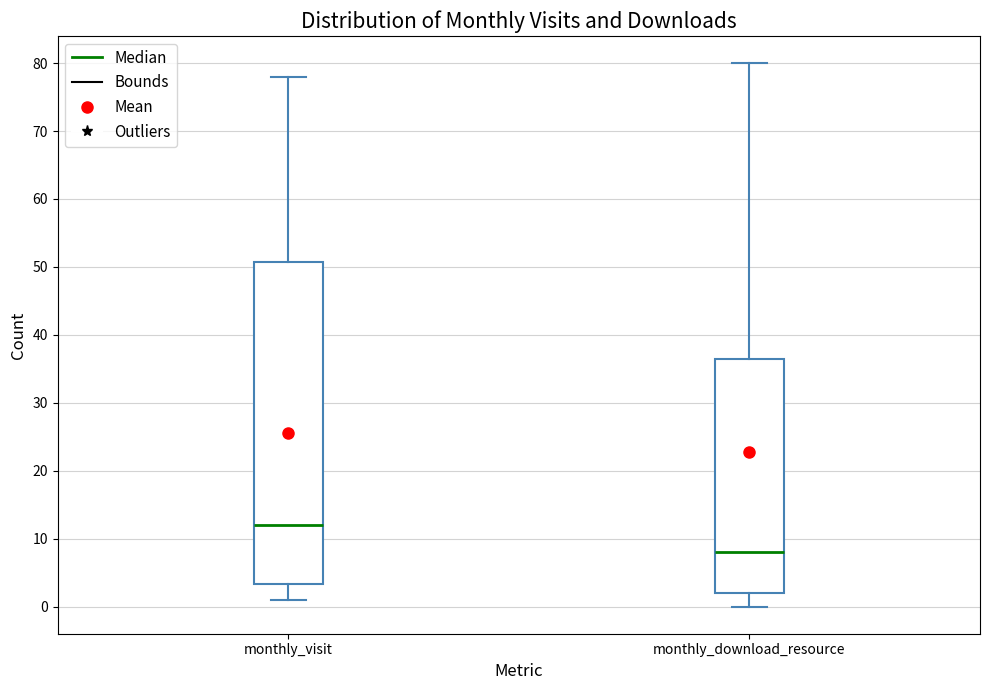

Which box is the tallest, from its lower edge to its upper edge?

monthly_visit